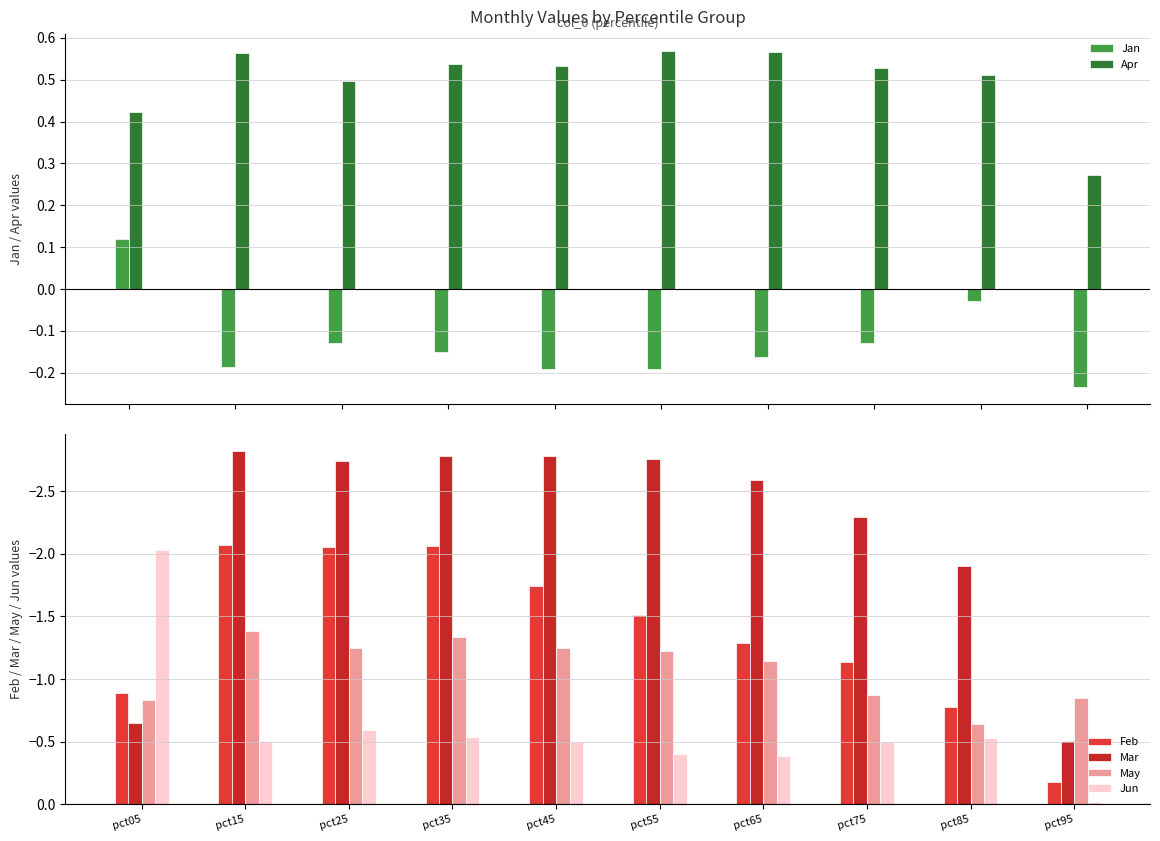

What is the value of the Jan bar at the 8th from the left?

-0.1